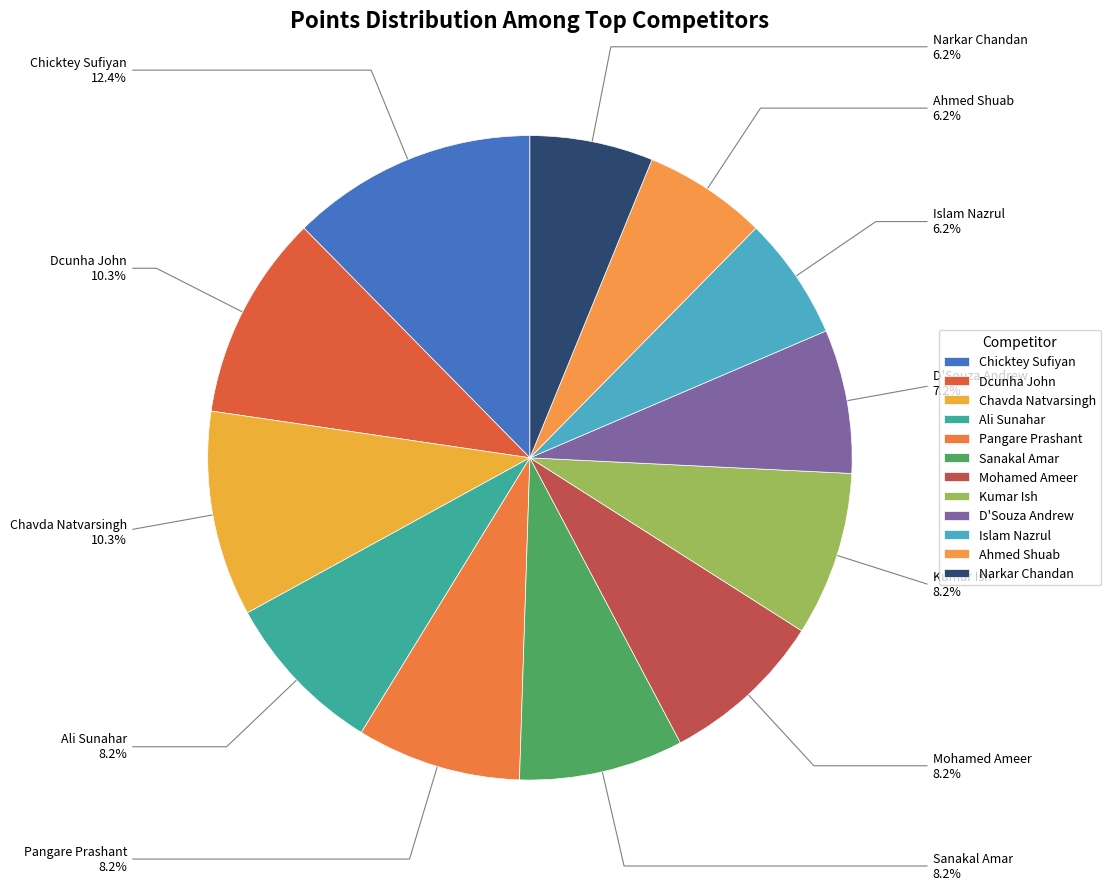

How many segments does this pie chart have?

12